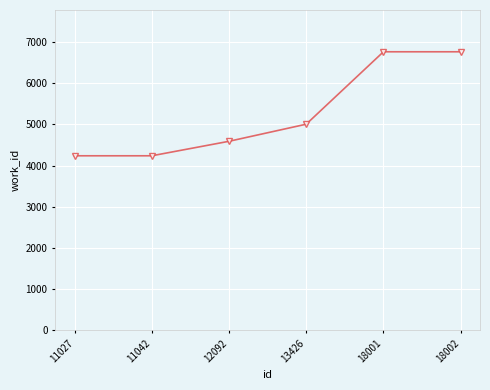

What is the maximum value shown in the chart?

6764